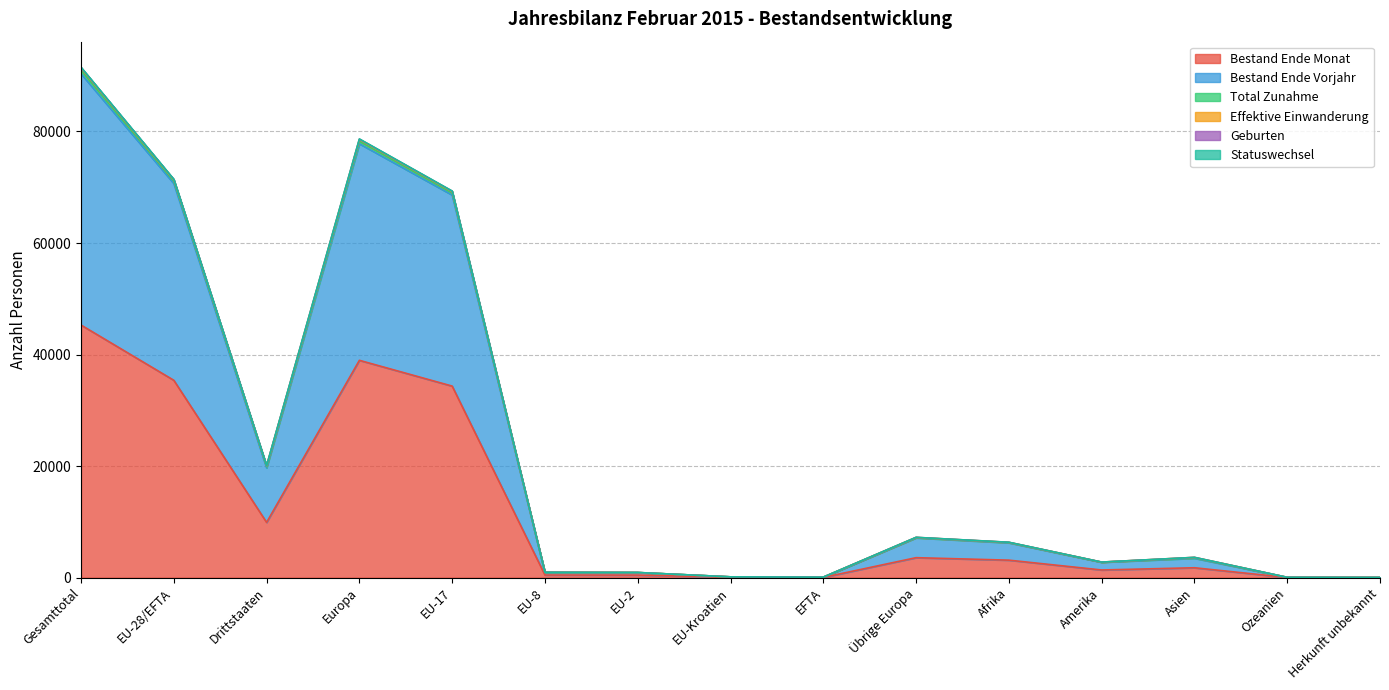

True or false: Total Zunahme and Bestand Ende Monat cross at least once.

False